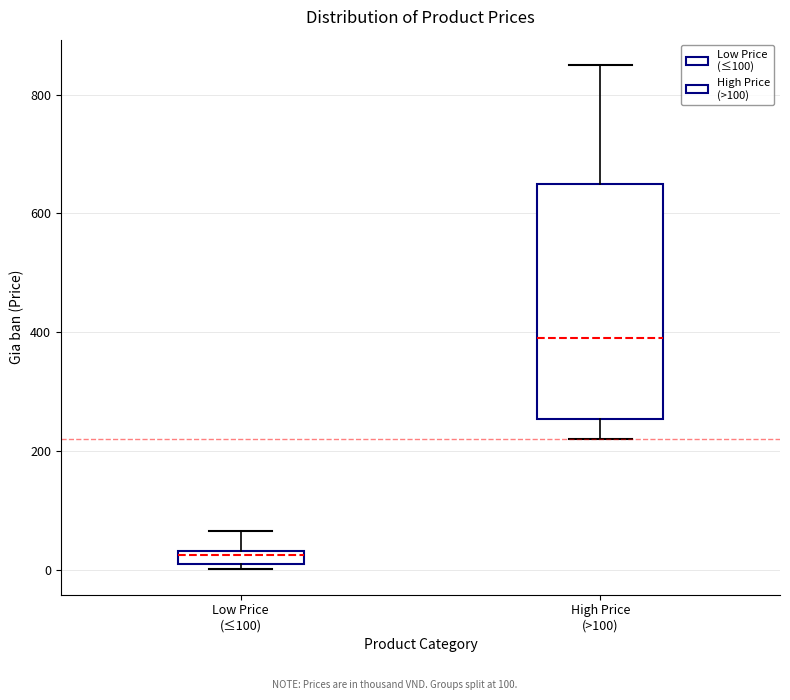

Which box has the lowest median line?

Low Price (≤100)